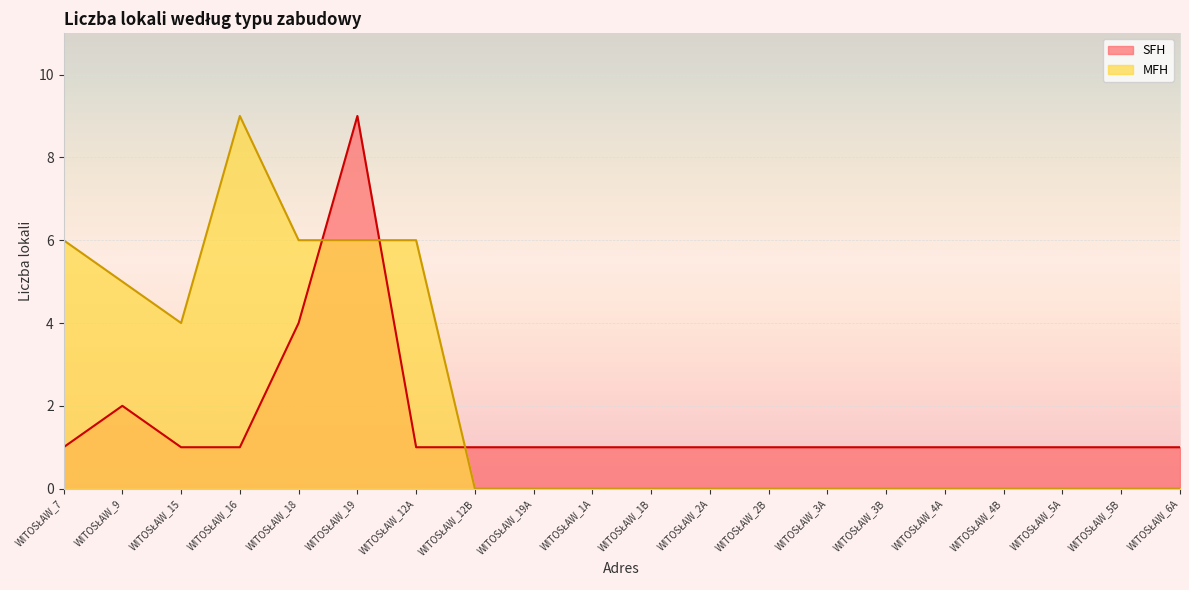

Between which two adjacent categories do SFH and MFH first intersect?

WITOSŁAW_18 and WITOSŁAW_19